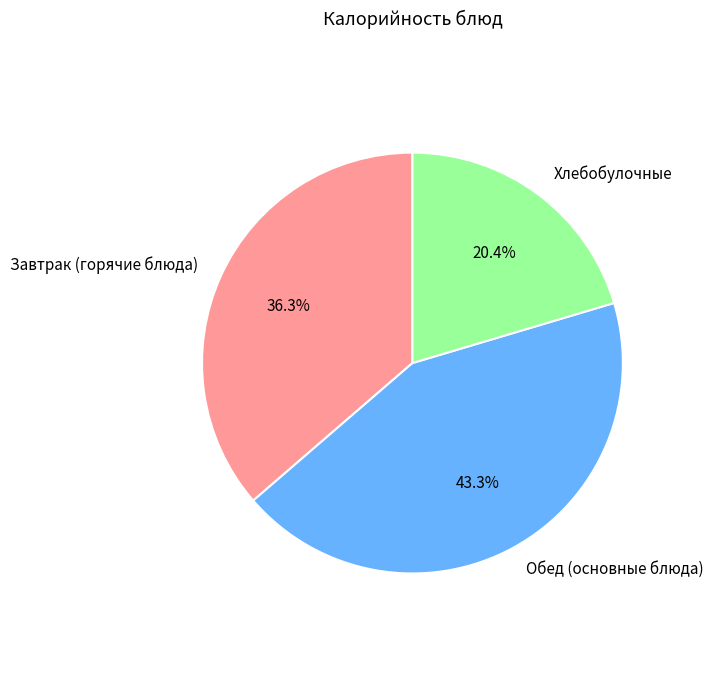

How many segments does this pie chart have?

3